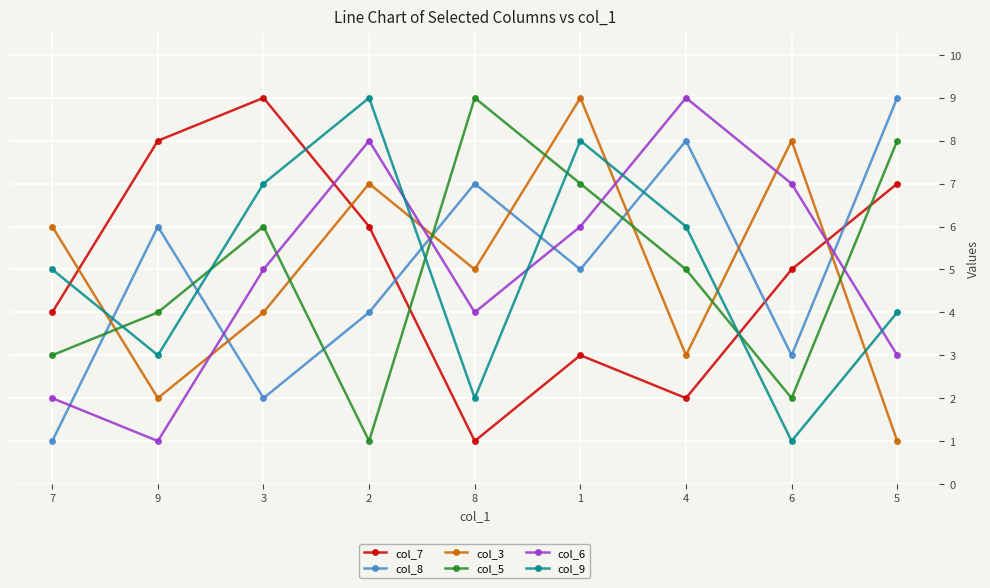

Is it true that col_8 equals 7 at 1?

False